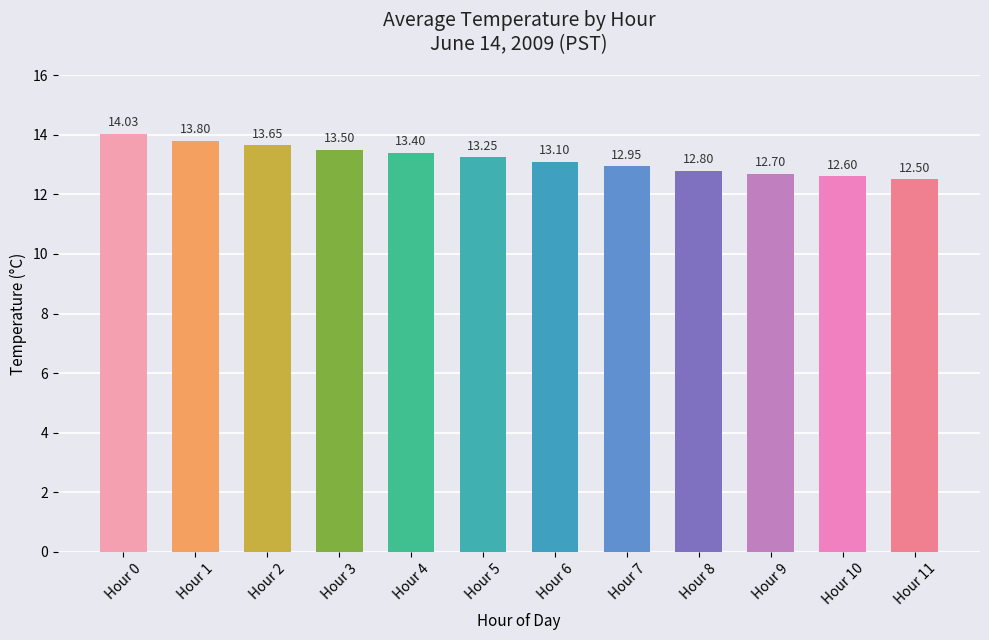

Is it true that the value at Hour 9 is 7.2?

False